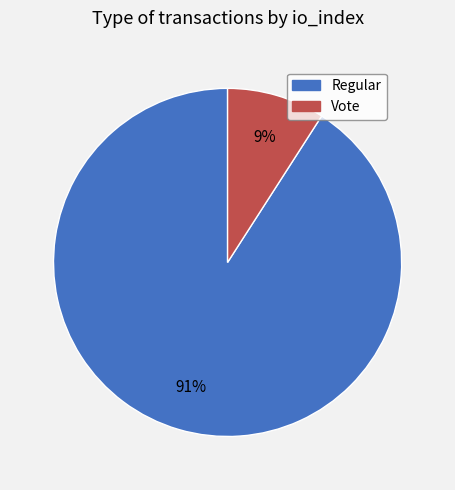

To the nearest percent, what percentage of the pie is Vote?

9%